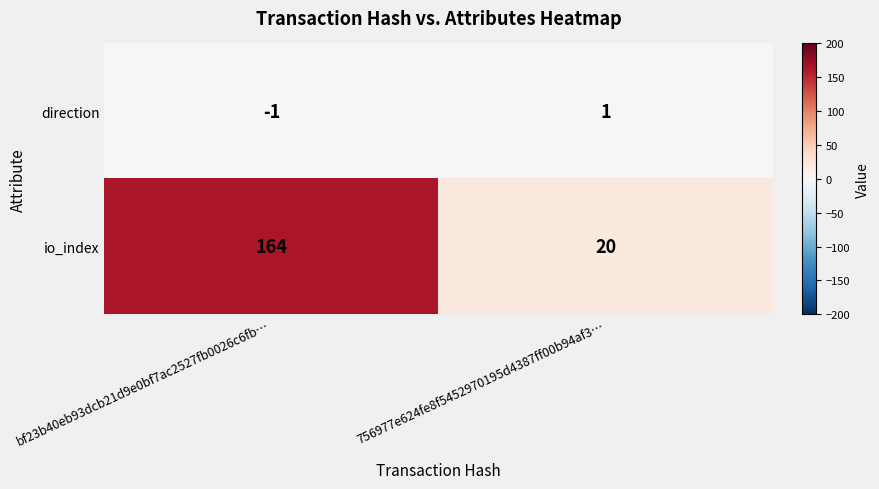

Reading right to left, transcribe all the data shown in this chart.

direction: 756977e624fe8f5452970195d4387ff00b94af3…=1	bf23b40eb93dcb21d9e0bf7ac2527fb0026c6fb…=-1
io_index: 756977e624fe8f5452970195d4387ff00b94af3…=20	bf23b40eb93dcb21d9e0bf7ac2527fb0026c6fb…=164